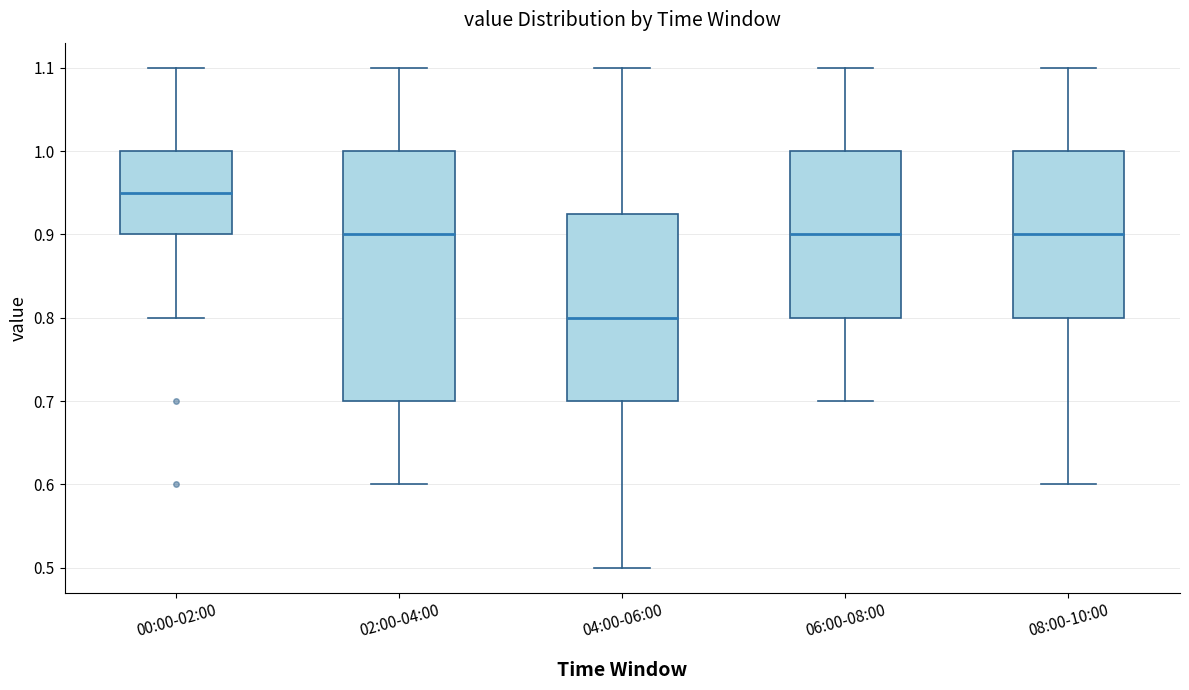

Which box has the highest median line?

00:00-02:00